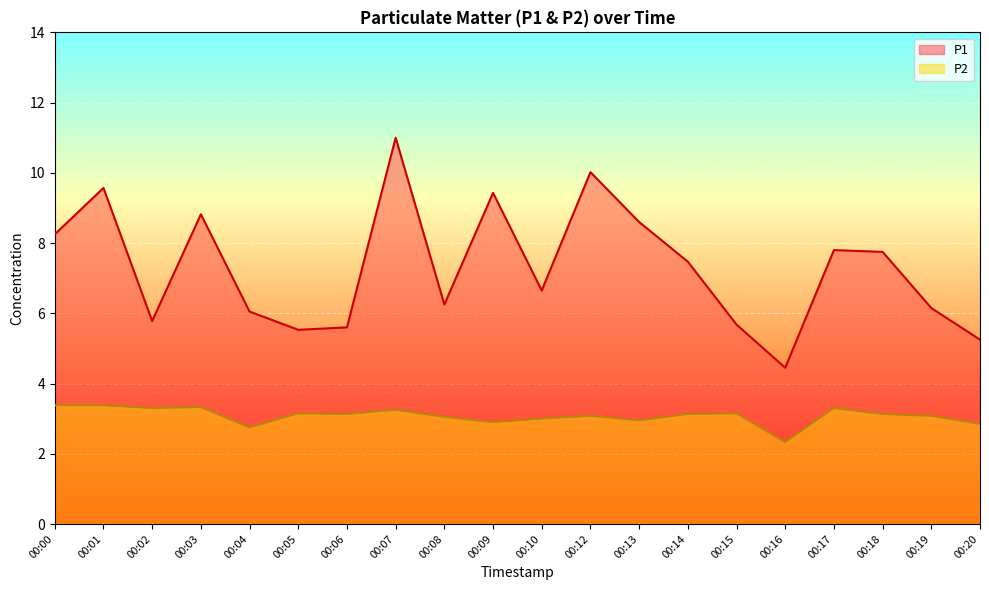

Which has a higher value, 00:14 or 00:12?

00:12